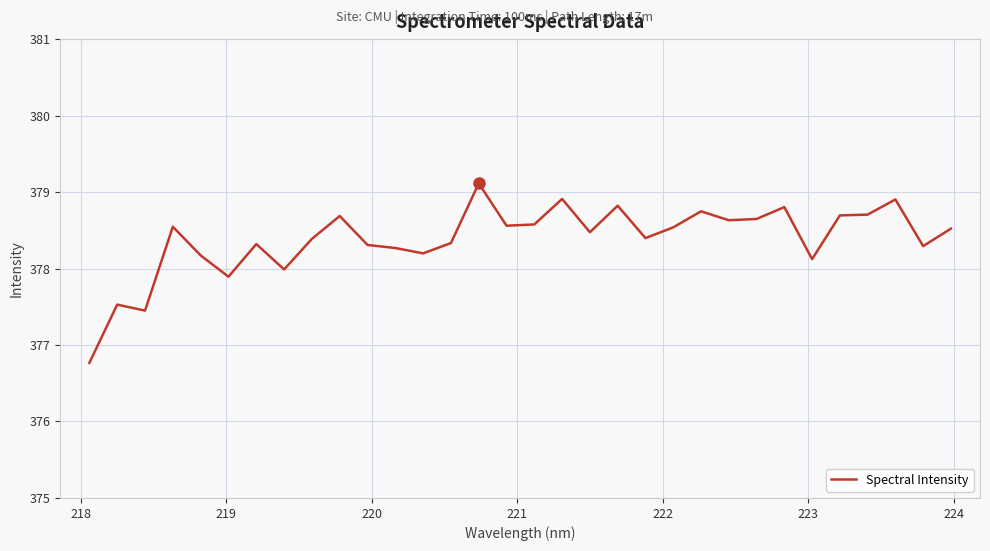

How many distinct data groups are displayed?

1